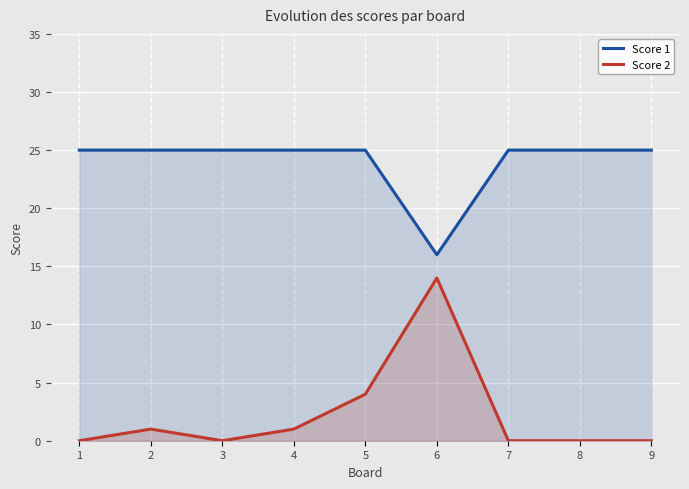

True or false: Score 2 and Score 1 cross at least once.

False